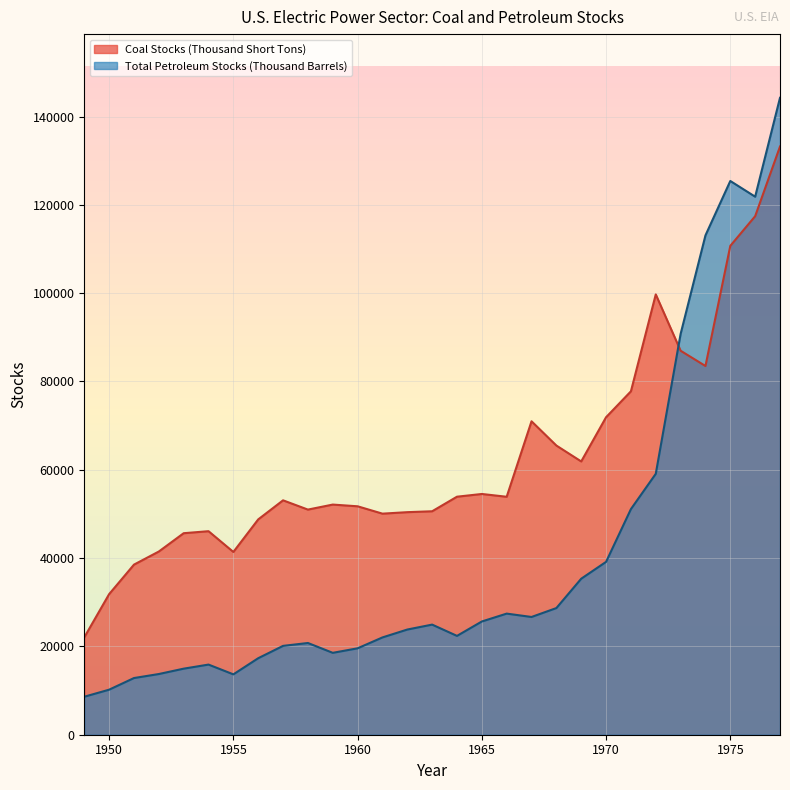

Which series has the largest total across all categories?

Coal Stocks (Thousand Short Tons)